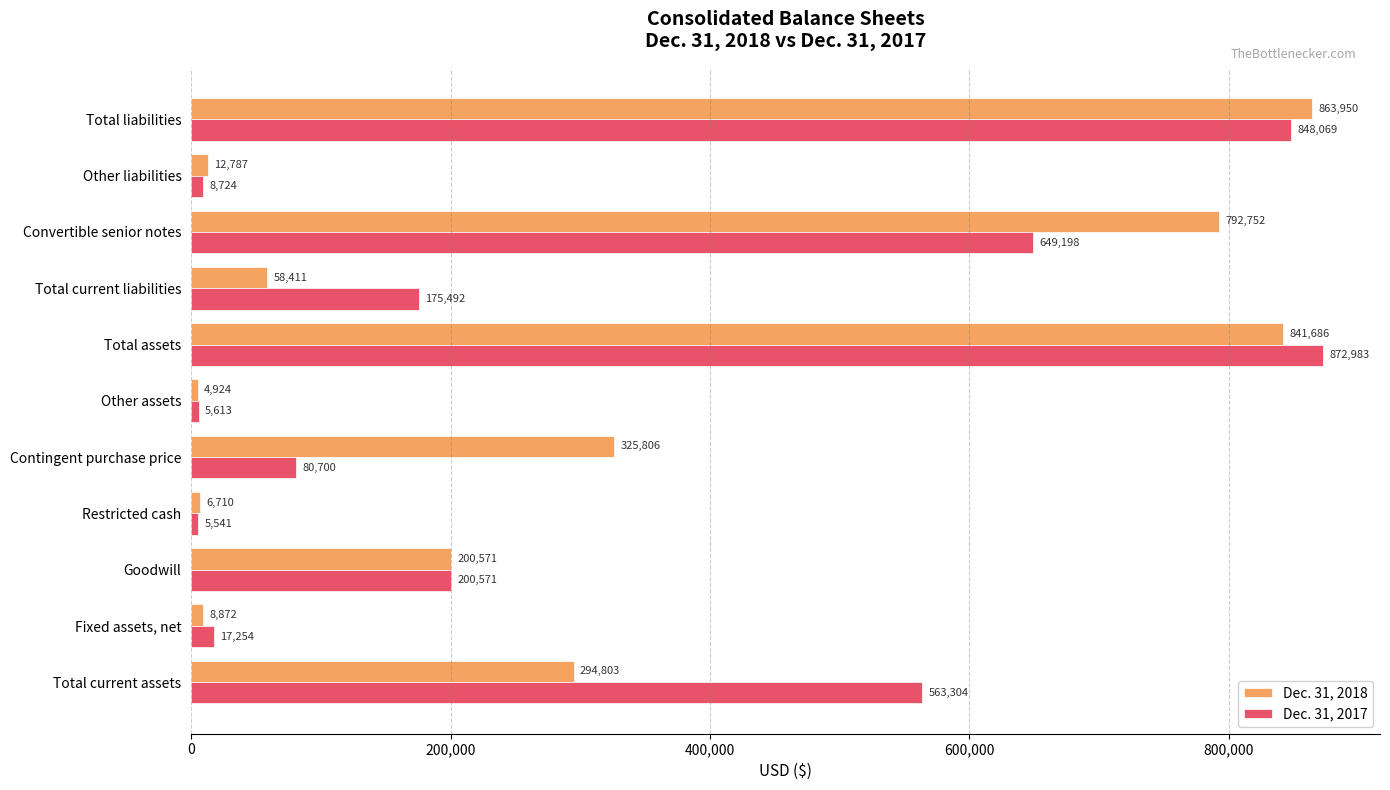

True or false: Dec. 31, 2018 has a value of 863950 at Total liabilities.

True